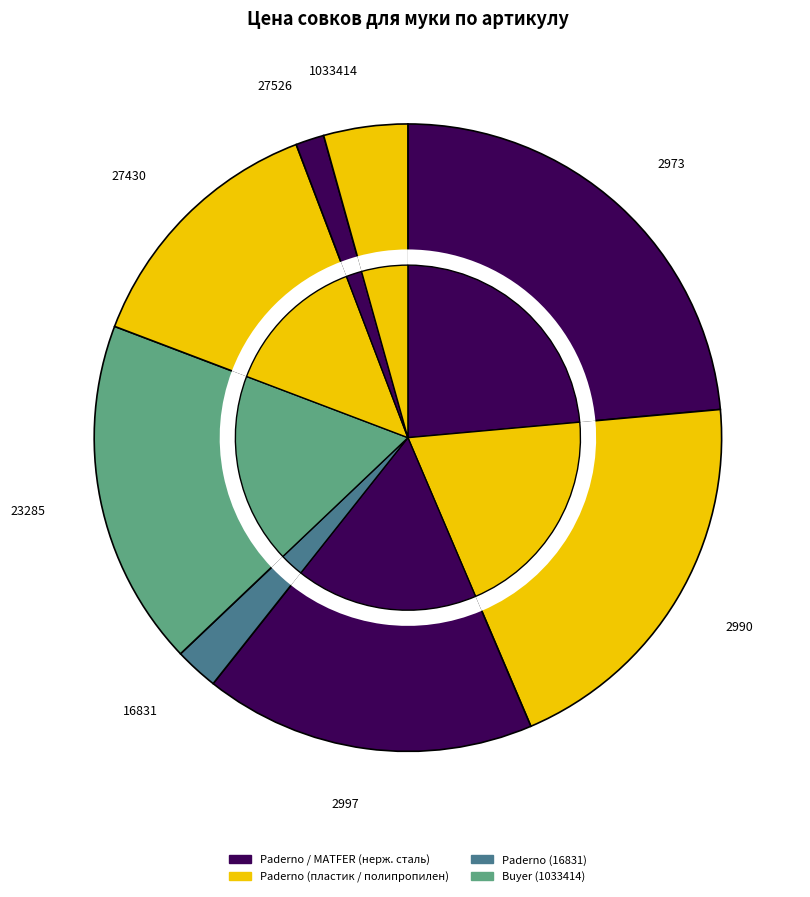

To the nearest percent, what portion does 2973 represent?

24%